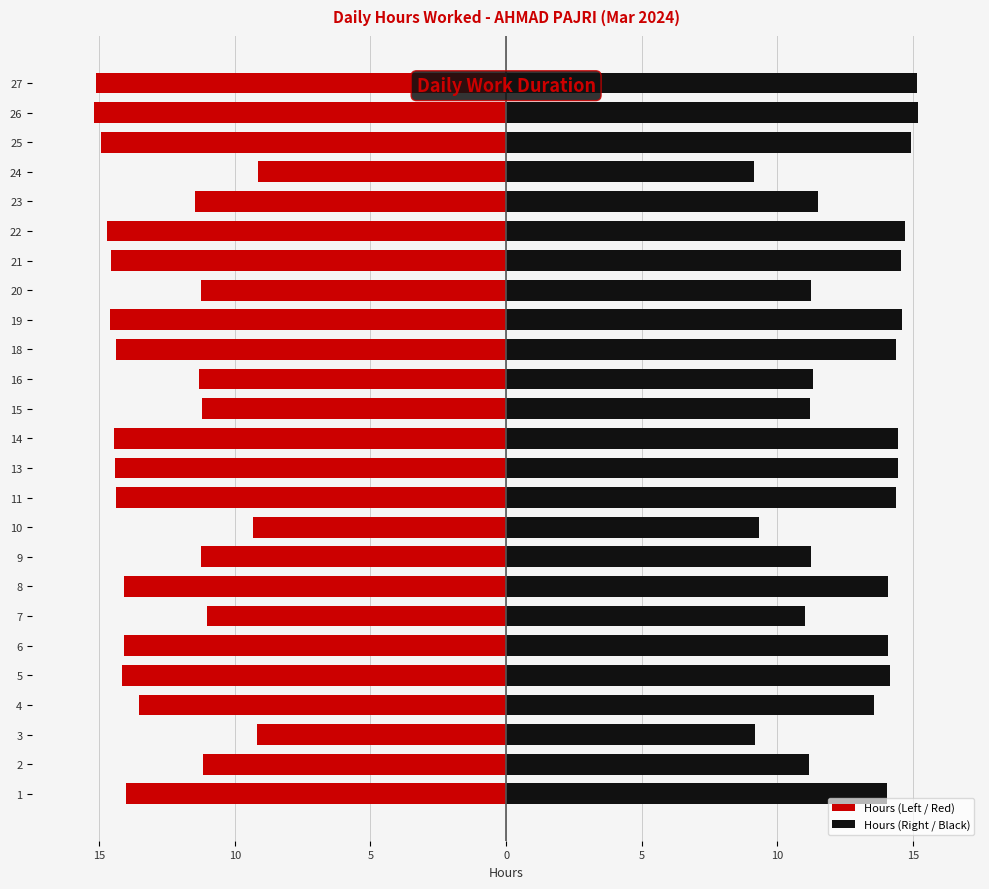

What is the difference between the maximum and minimum values in the Hours (Left / Red) series?

6.1